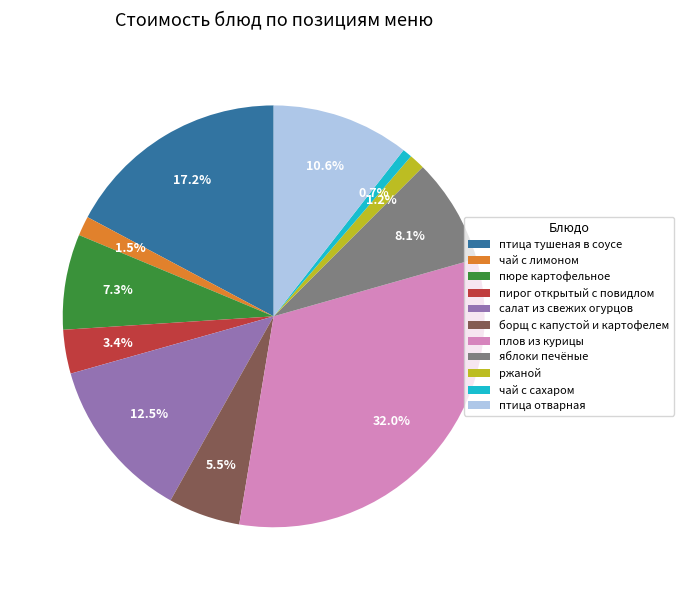

To the nearest percent, what is the difference between the пюре картофельное and птица отварная slice percentages?

3%